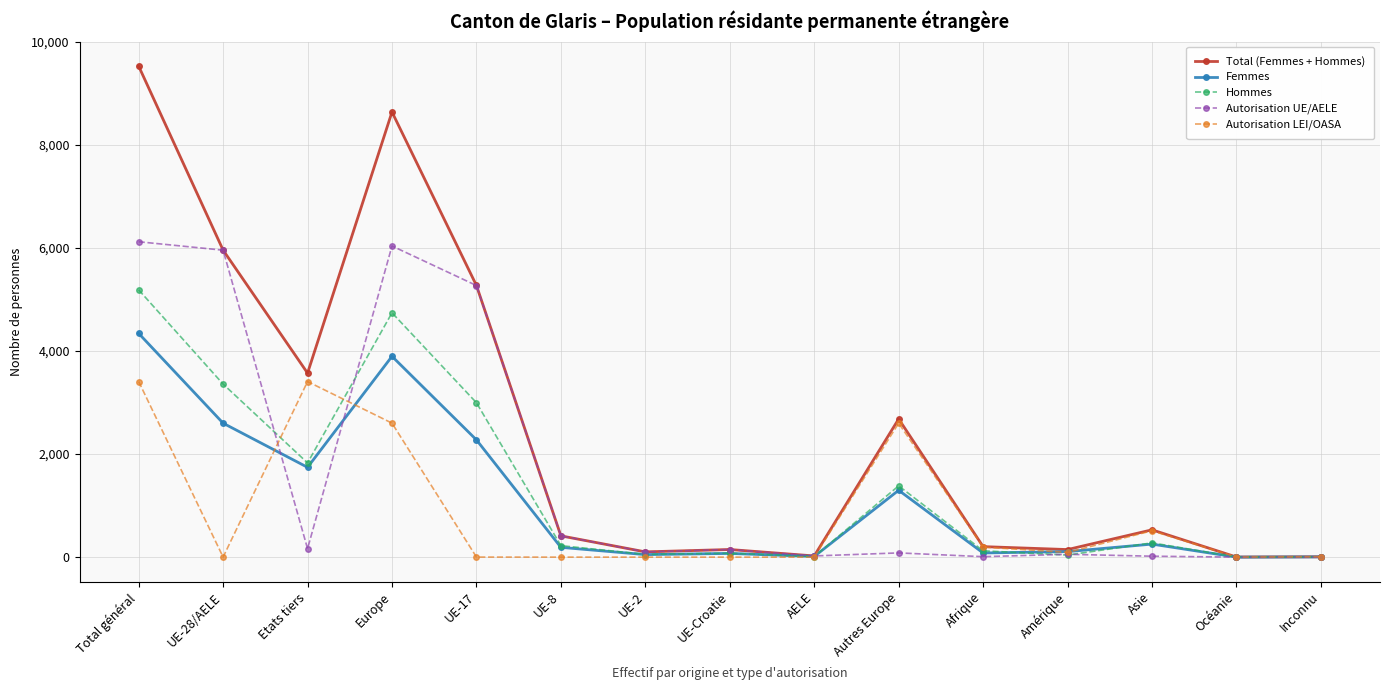

What value does the Autorisation UE/AELE series have at Amérique, to the nearest 100?

100